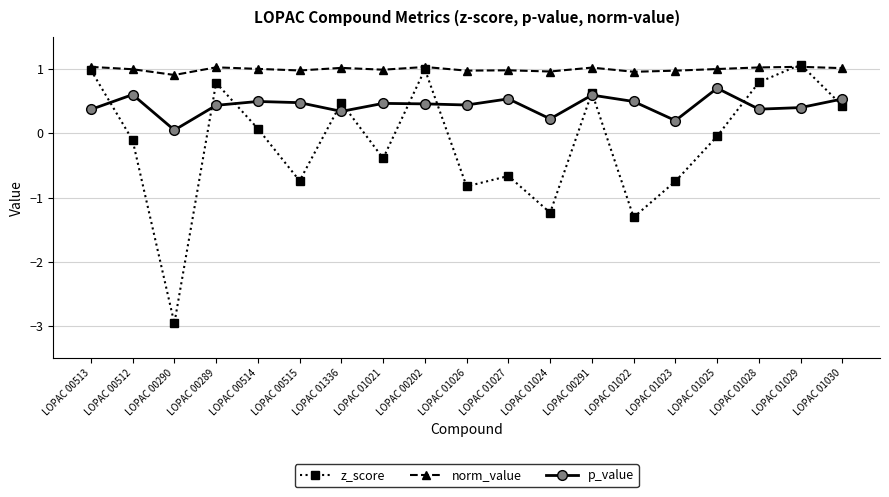

How many values in the z_score series exceed 0?

9